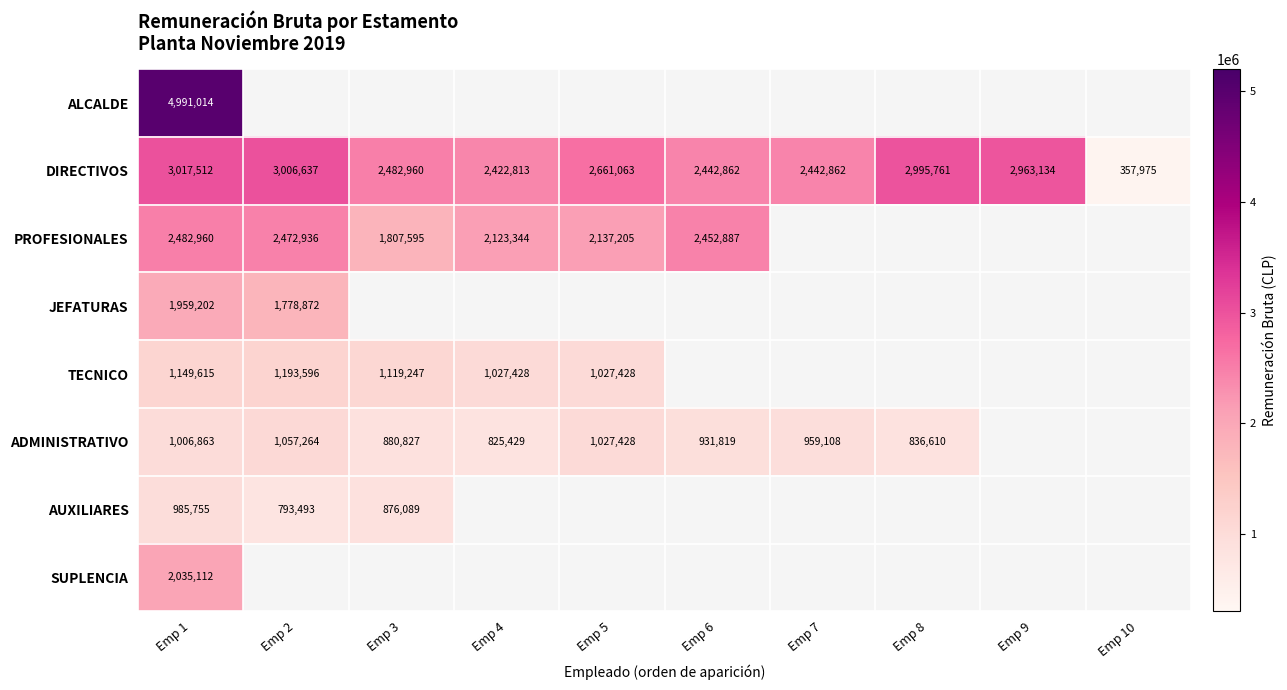

At how many categories does at least one series exceed 3876864?

1